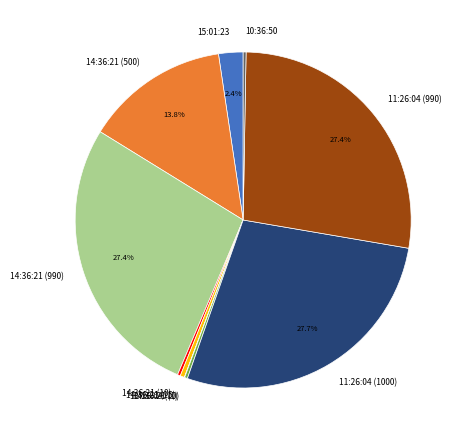

Which has a higher value, 14:36:21 (500) or 11:26:04 (1000)?

11:26:04 (1000)